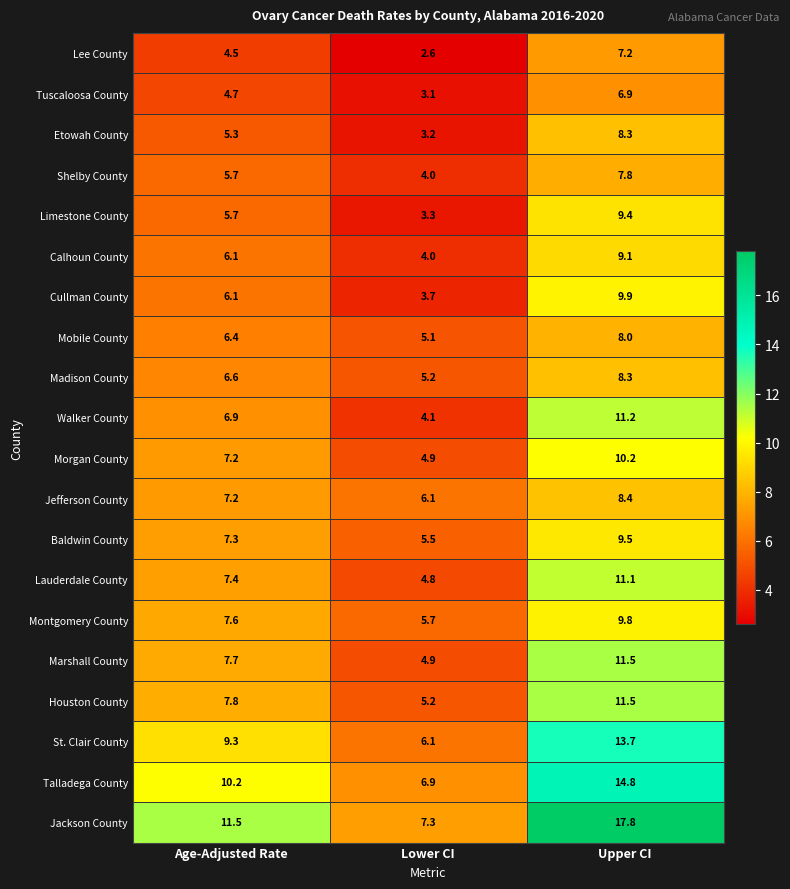

Which series has the widest spread of values?

Jackson County